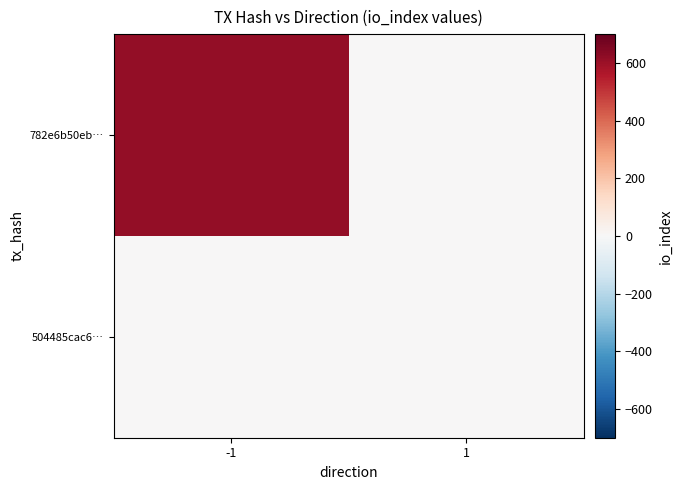

Which series has the largest total across all categories?

782e6b50eb…